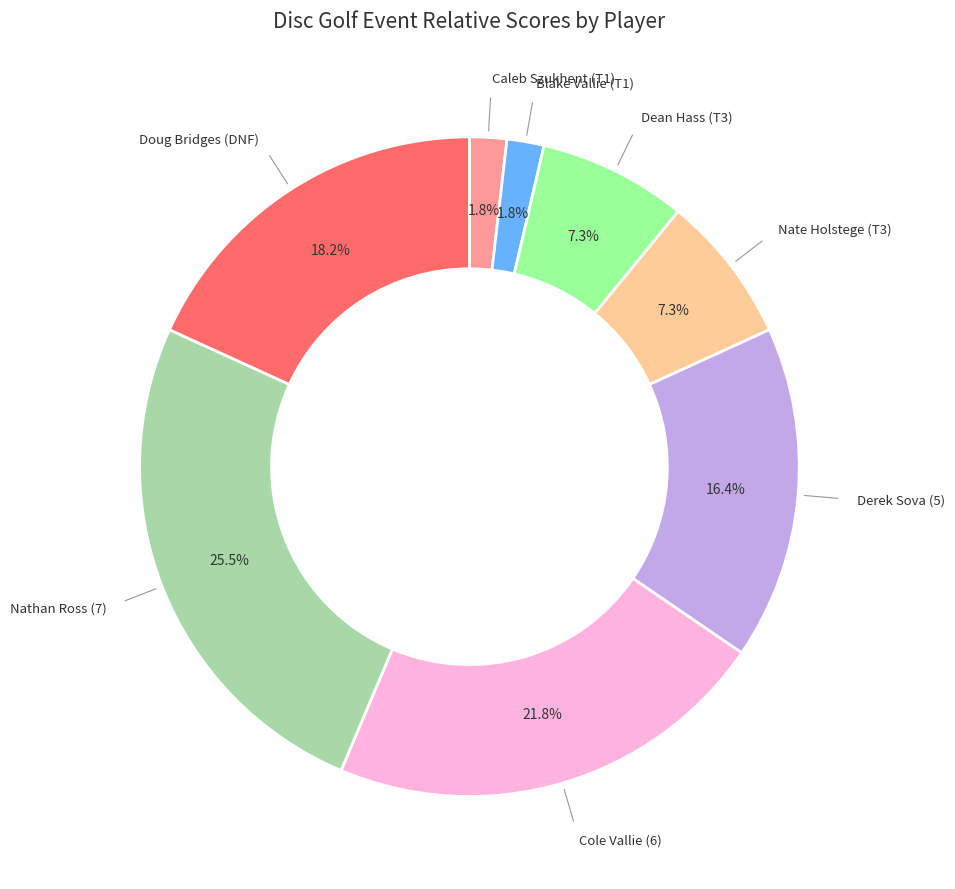

Is there a majority slice in this chart?

No